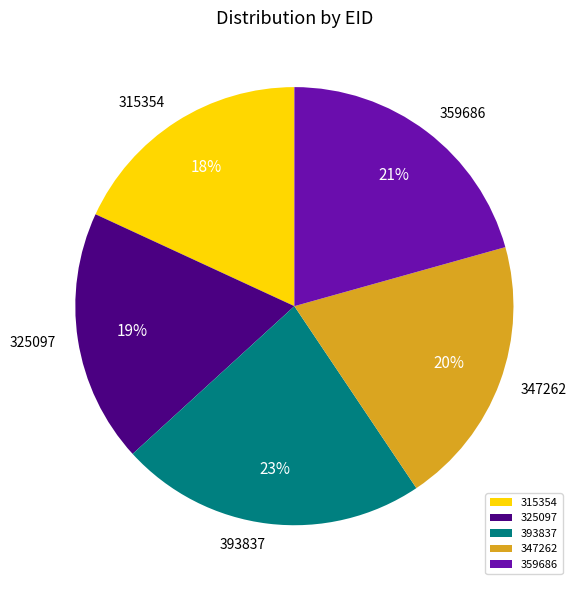

To the nearest percent, what is the difference between the largest and smallest slice percentages?

5%